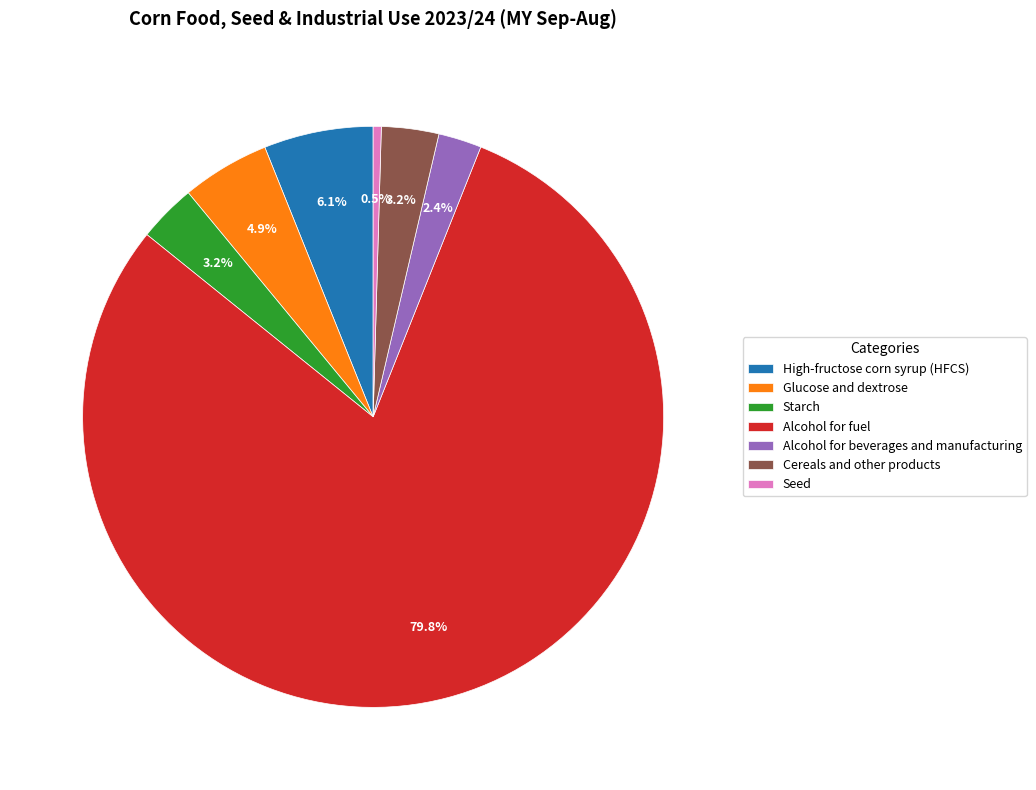

To the nearest percent, what portion does Cereals and other products represent?

3%